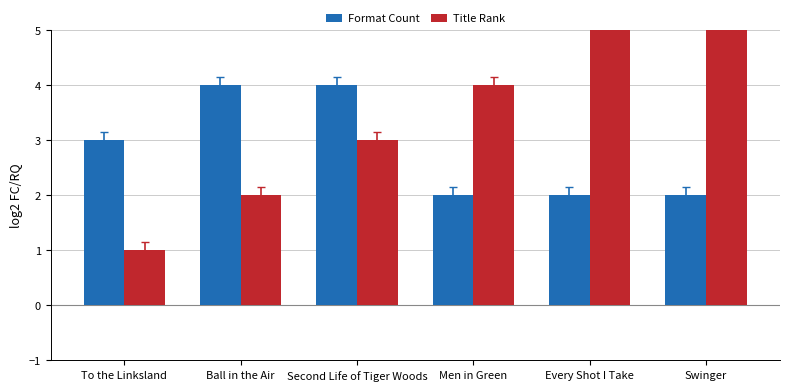

Where is Title Rank nearest to the value 3?

Second Life of Tiger Woods